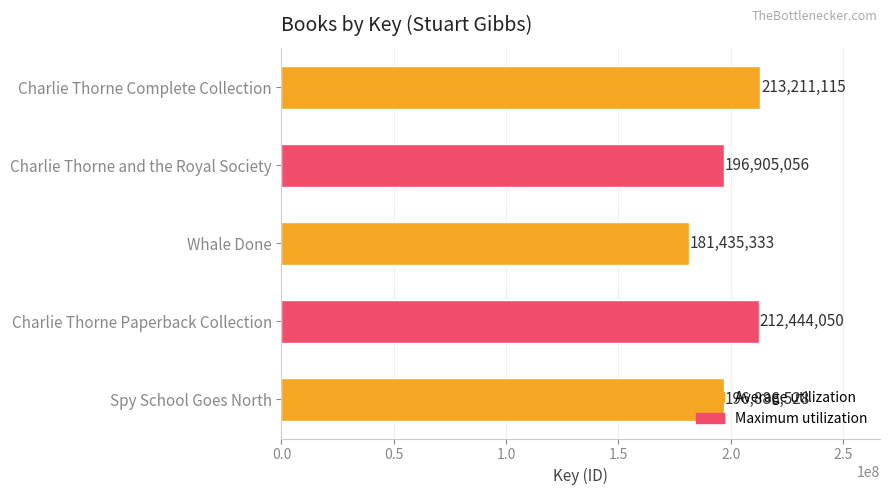

What is the average value?

200176416